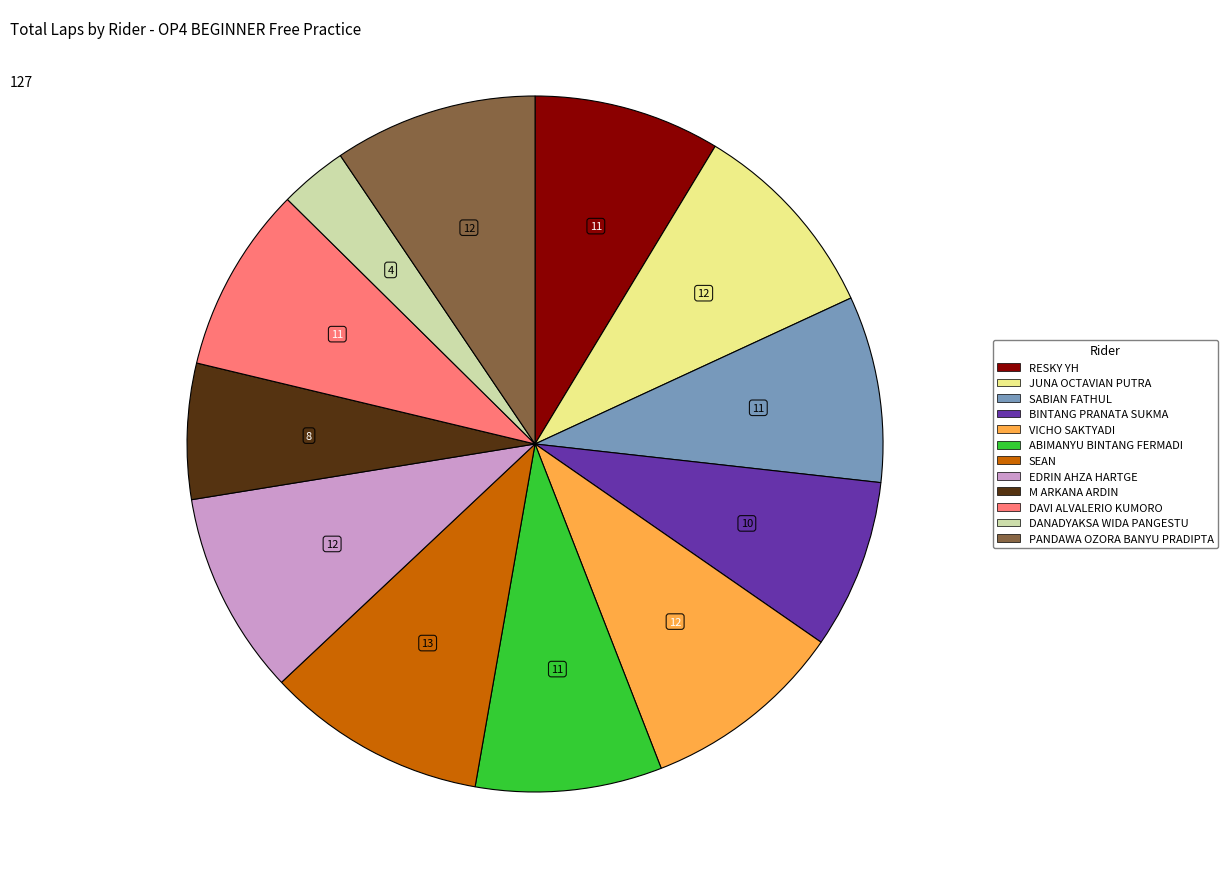

Does any single category account for the majority?

No